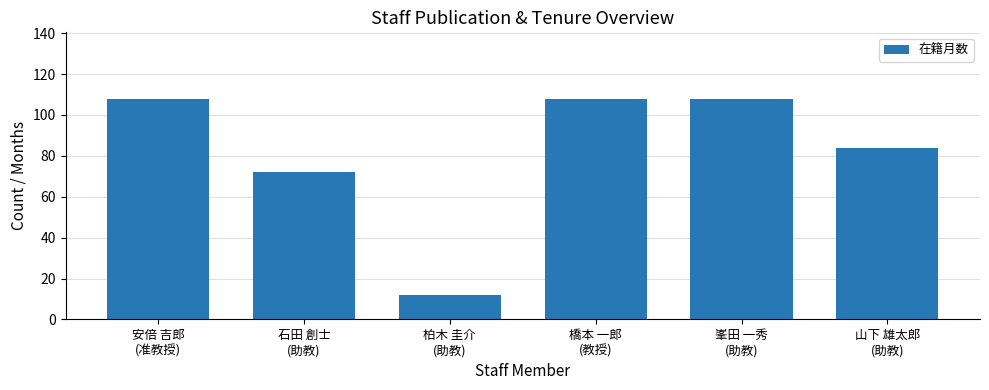

Where is the data nearest to the value 60?

石田 創士
(助教)